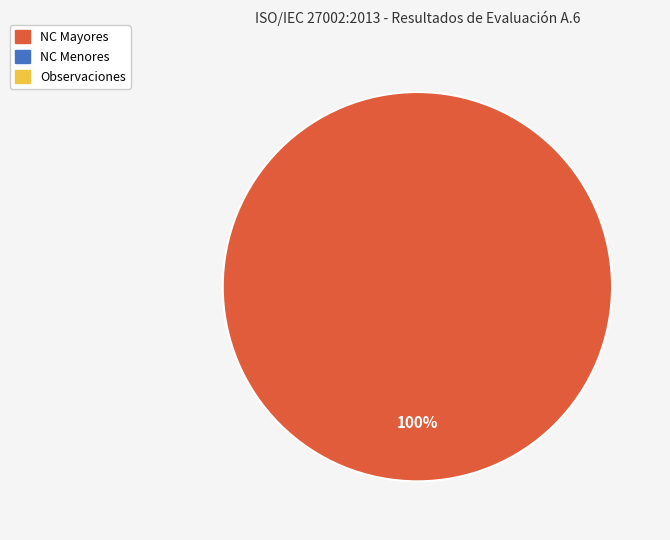

Does any single category account for the majority?

Yes